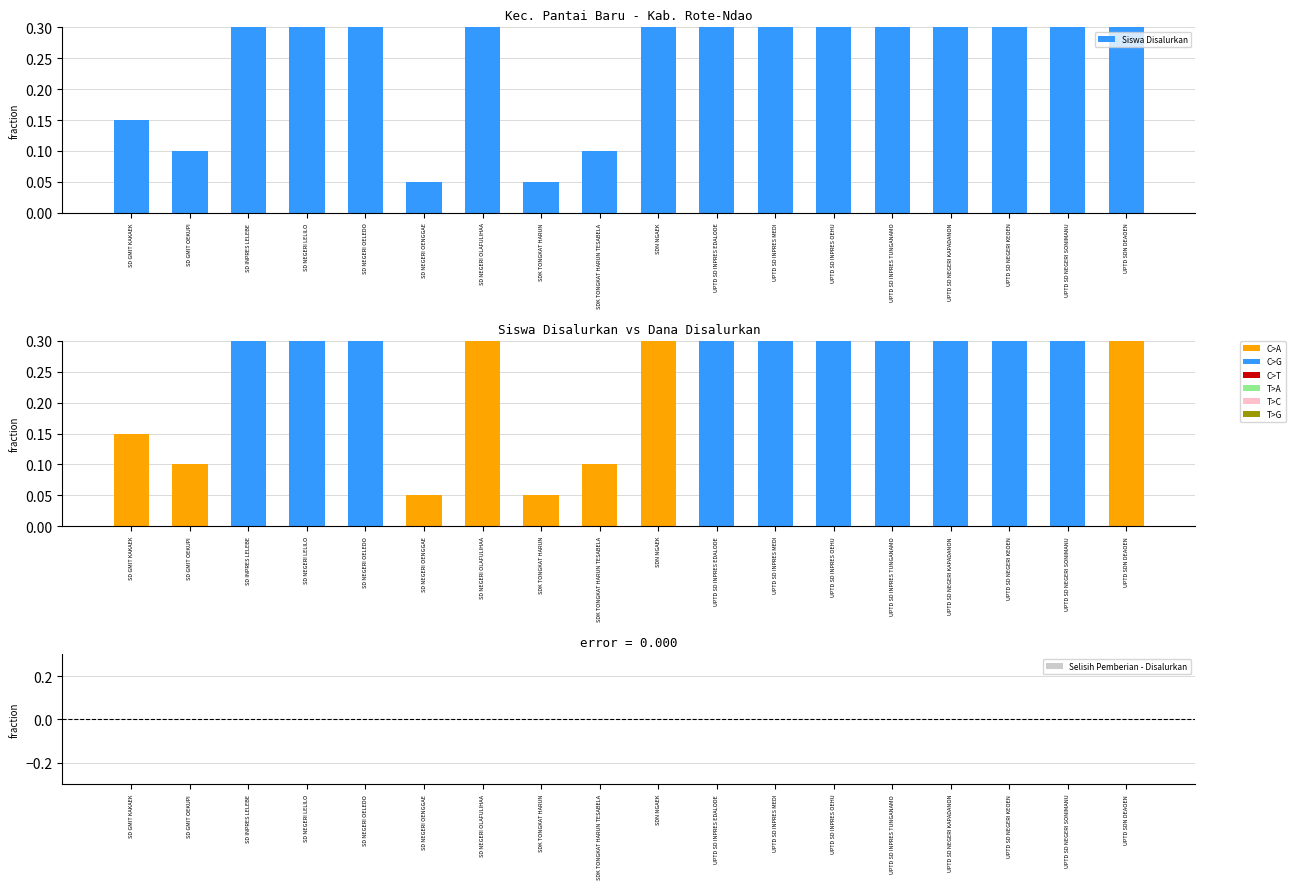

What position from the left is UPTD SD NEGERI KEOEN?

16